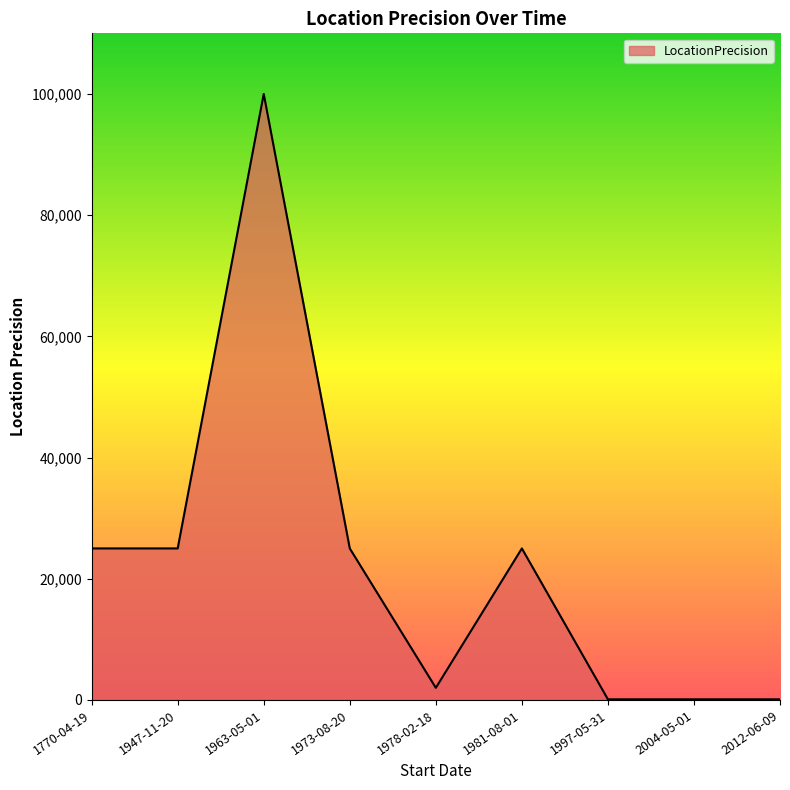

The chart shows a value of 100 at 1997-05-31. True or false?

True